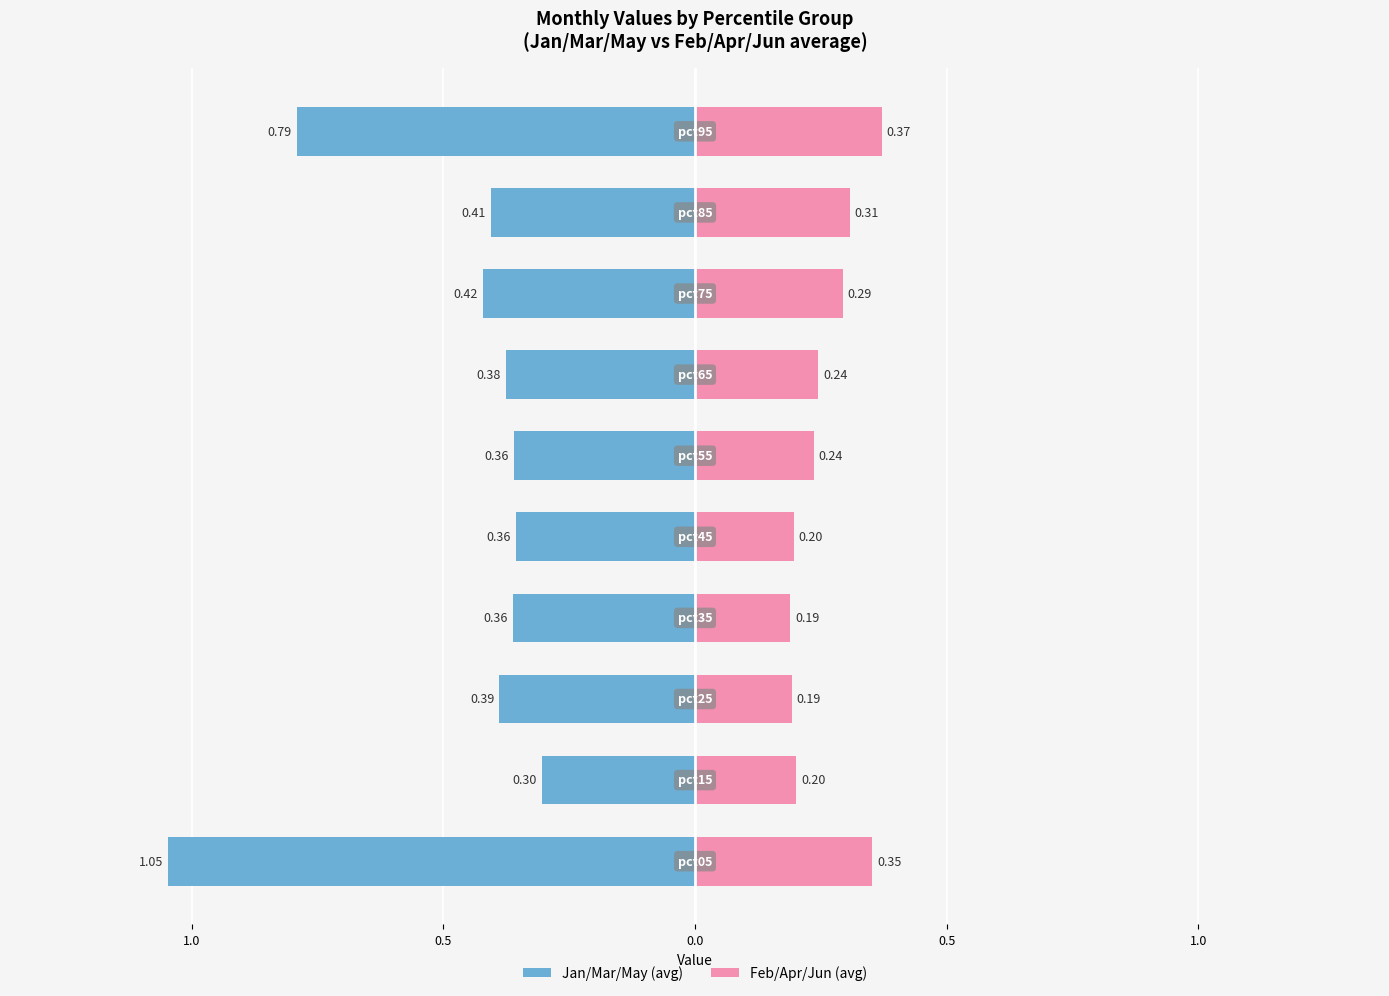

True or false: Jan/Mar/May (avg) has a value of -1.4 at 1.5.

False